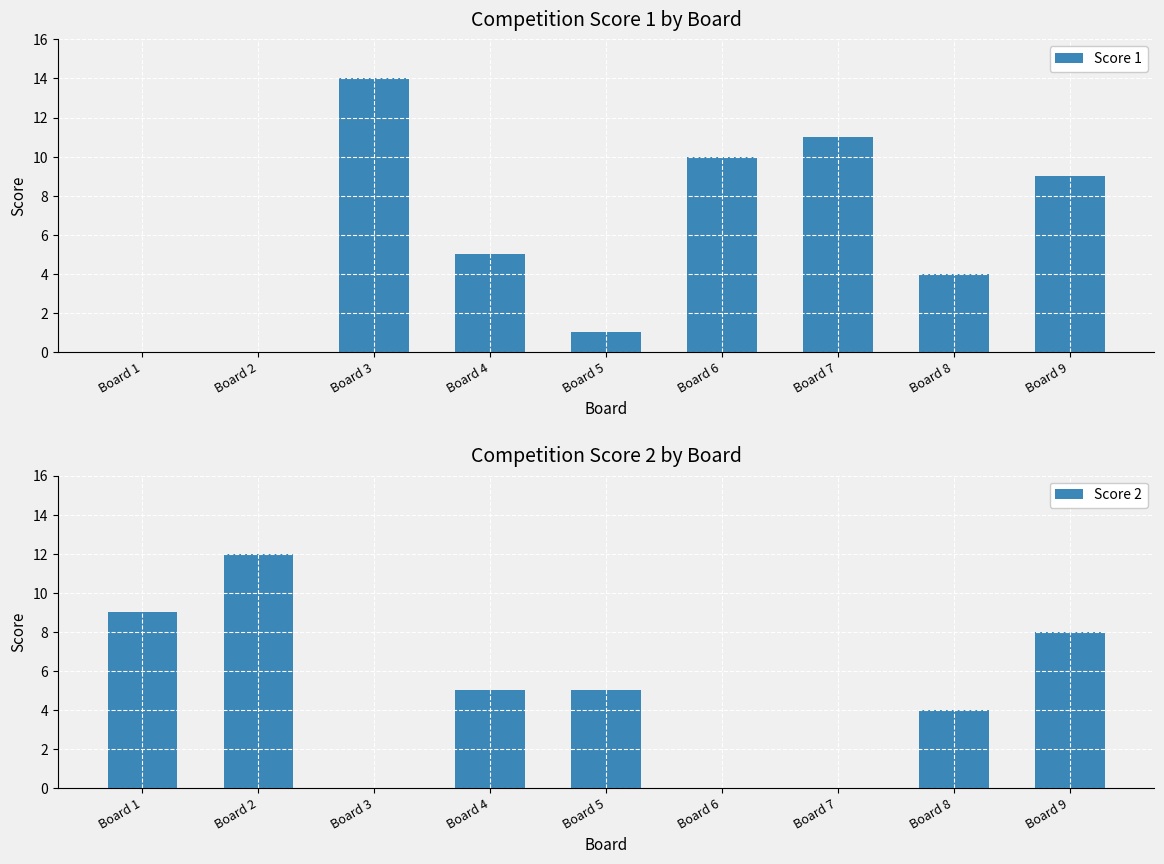

Between Board 2 and Board 8, which series saw the biggest shift?

Score 2